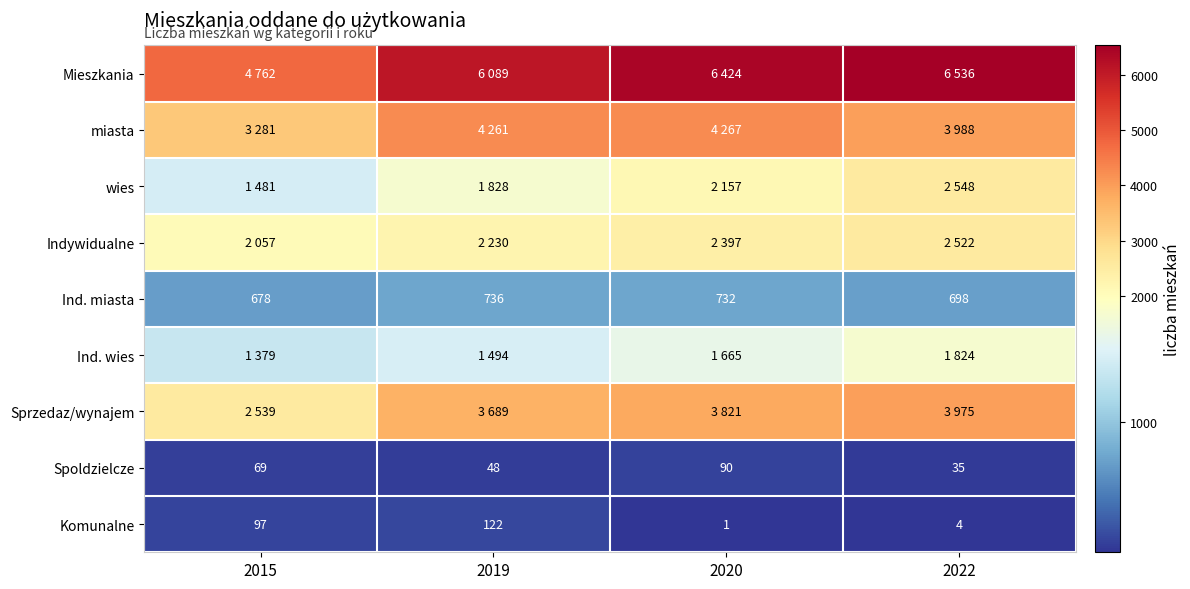

What is the average value of the Ind. miasta series?

711